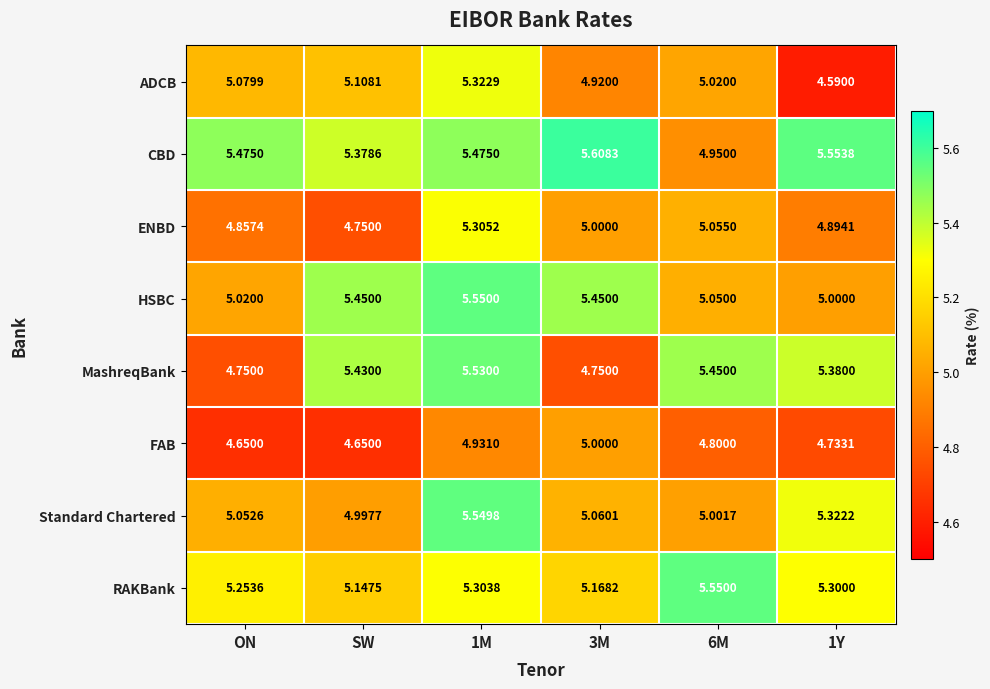

Which series has the largest total across all categories?

CBD